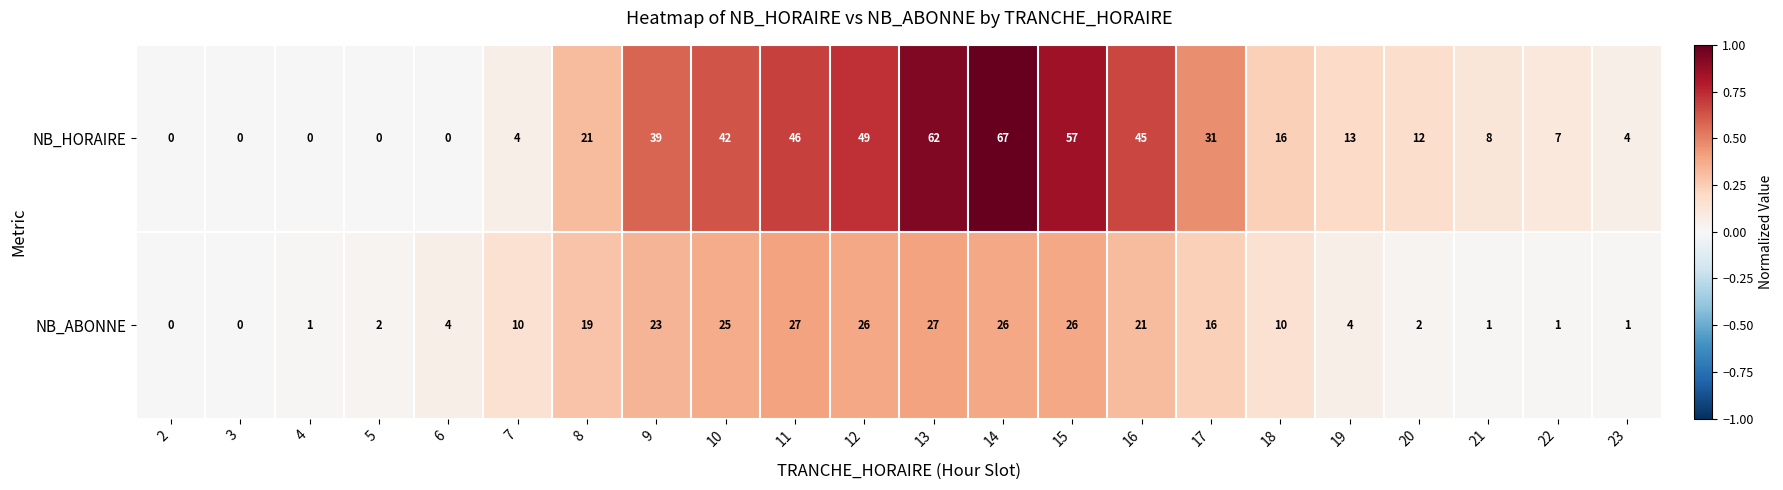

Where is NB_HORAIRE nearest to the value 33?

17